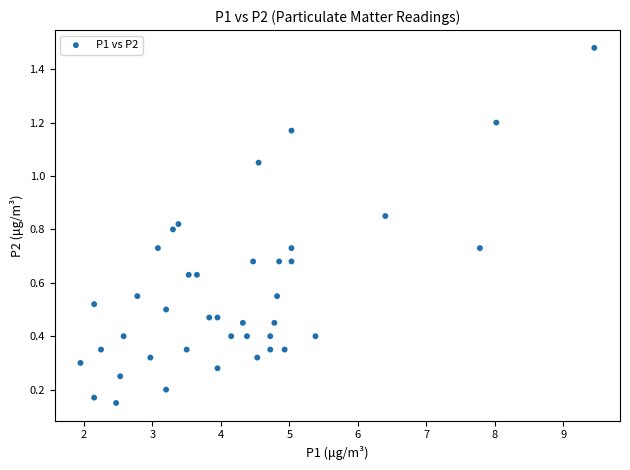

What is the range of X values (max minus min)?

7.5